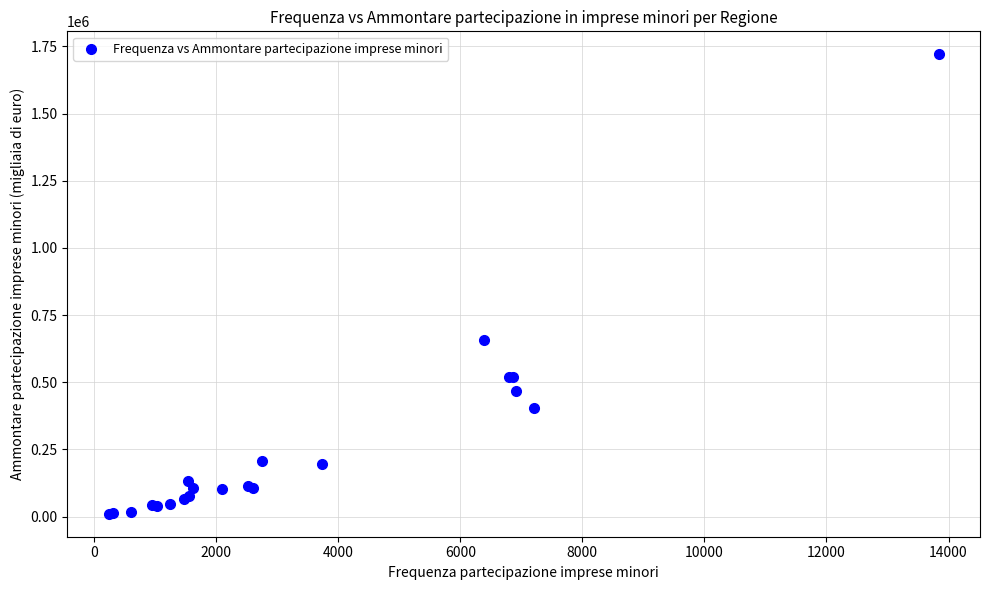

What Y value in the scatter plot is closest to 865486?

658540